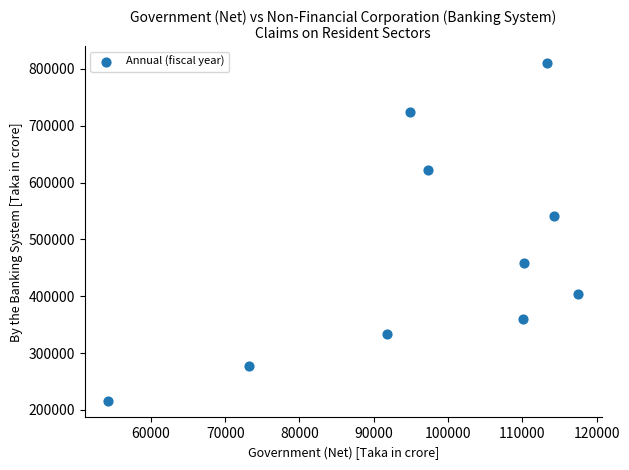

What is the range of X values (max minus min)?

63276.5